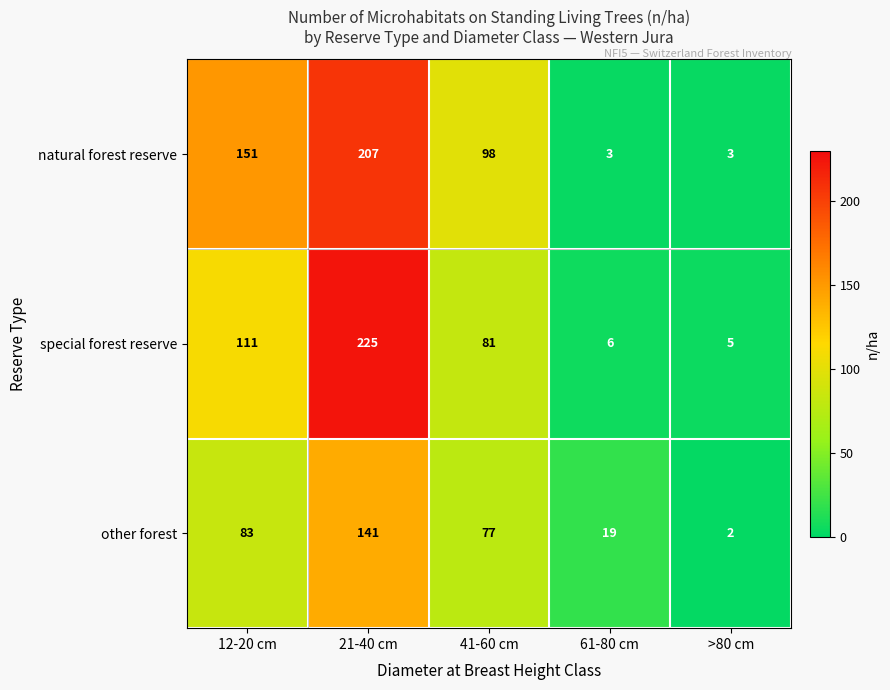

What is the sum of the other forest values at 41-60 cm and >80 cm?

79